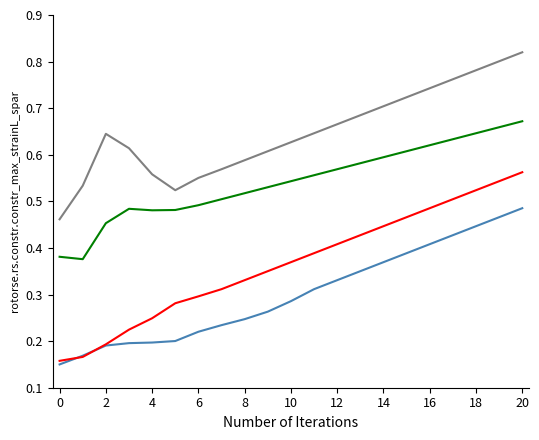

Does the chart have visible grid lines?

No